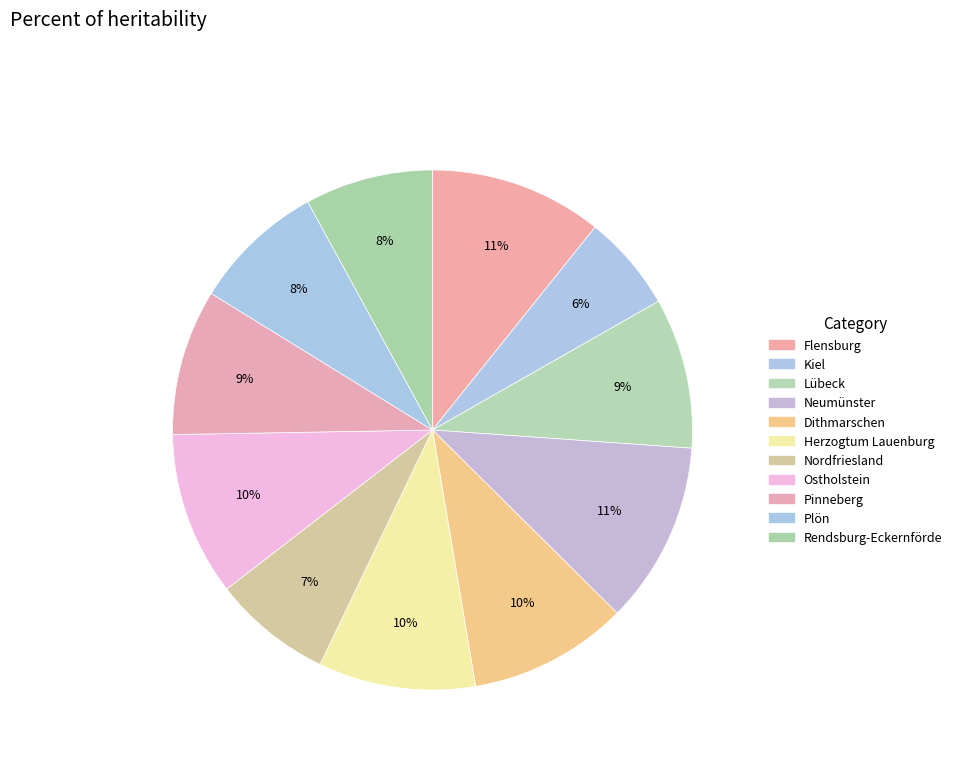

Does any single category account for the majority?

No